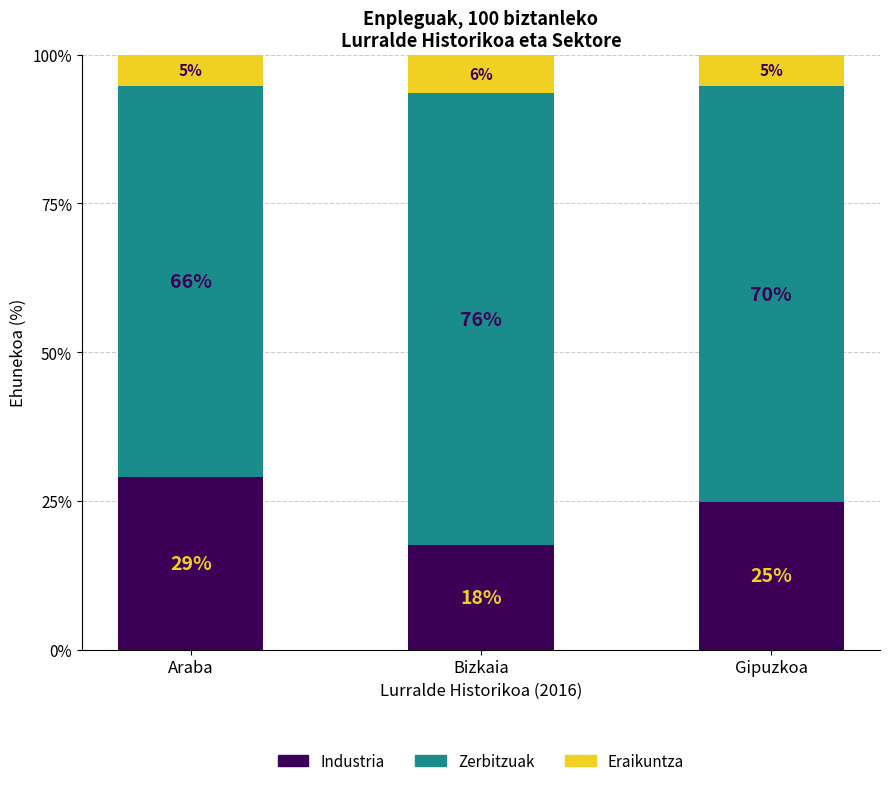

What is the minimum value for Industria?

17.6